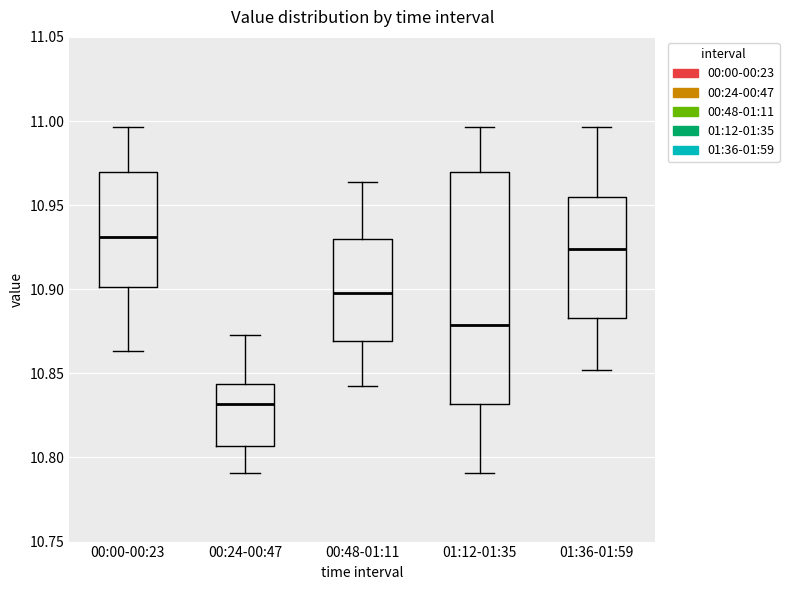

Which box's median line is the highest?

00:00-00:23